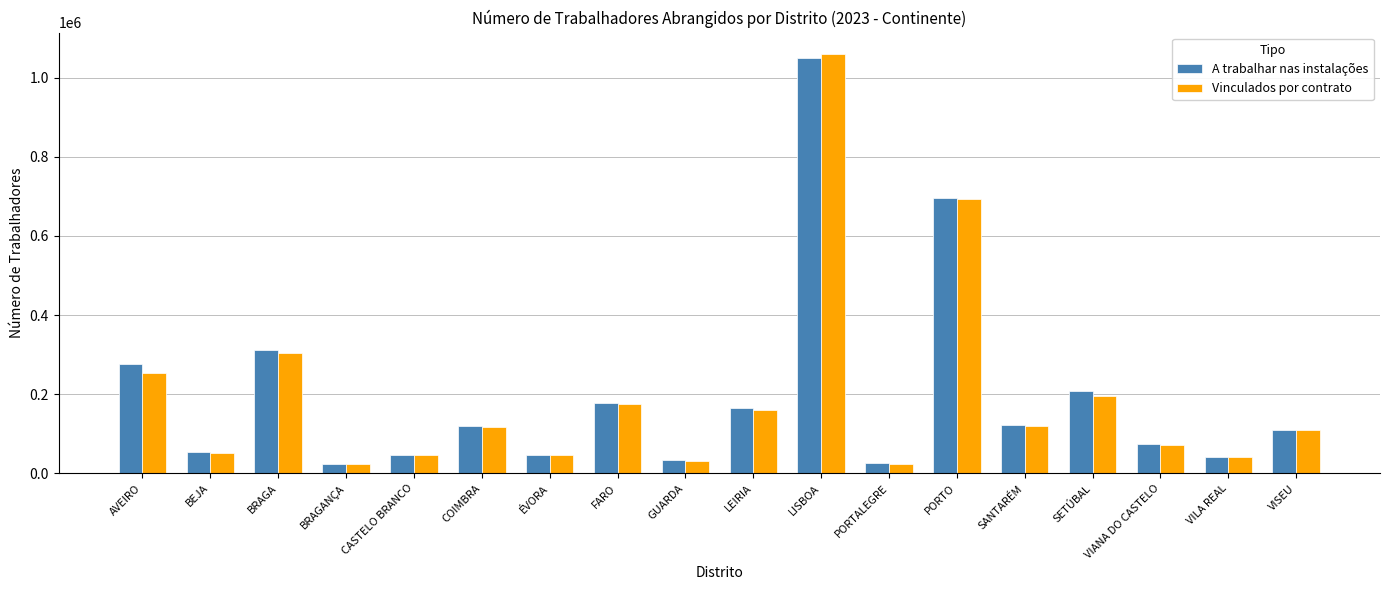

How many distinct data groups are displayed?

2